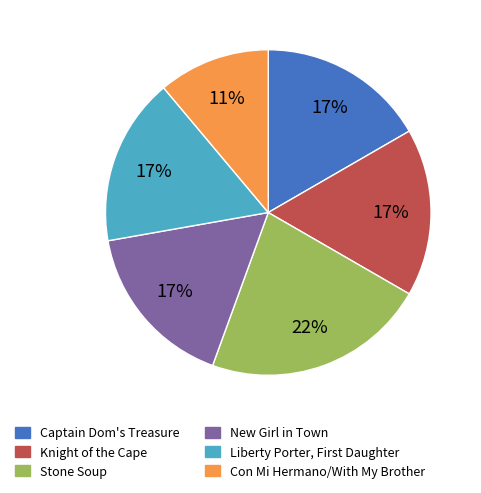

To the nearest percent, what portion does Con Mi Hermano/With My Brother represent?

11%